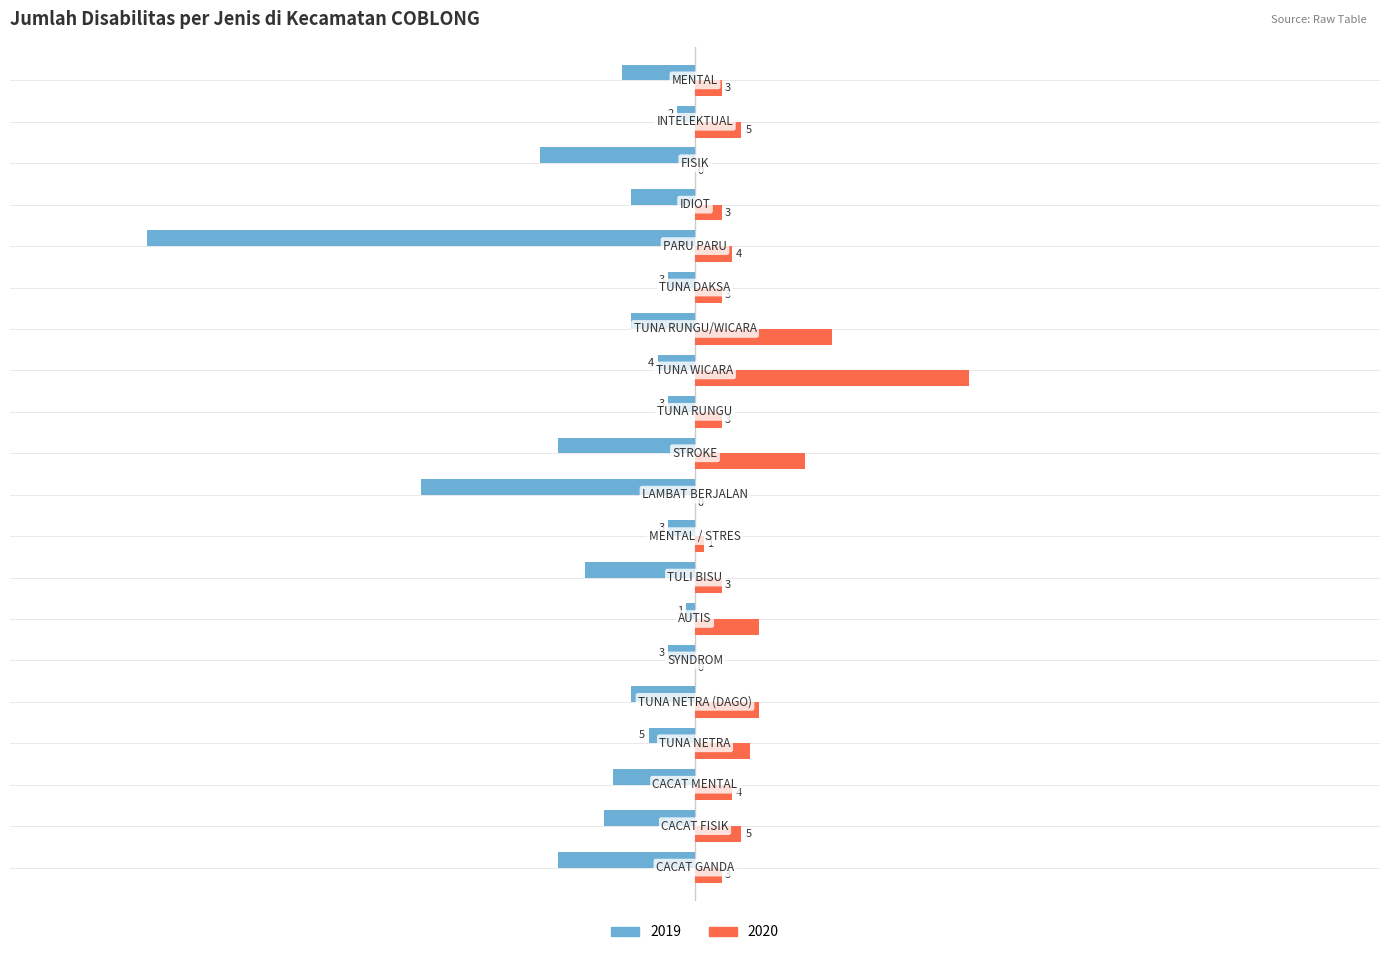

What is the sum of all 2019 values?

-221